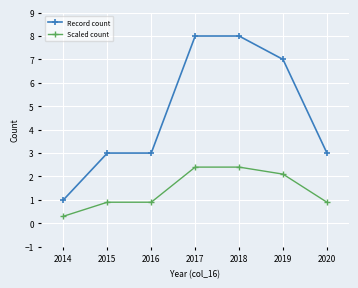

Is this an area chart (filled region under the line)?

No